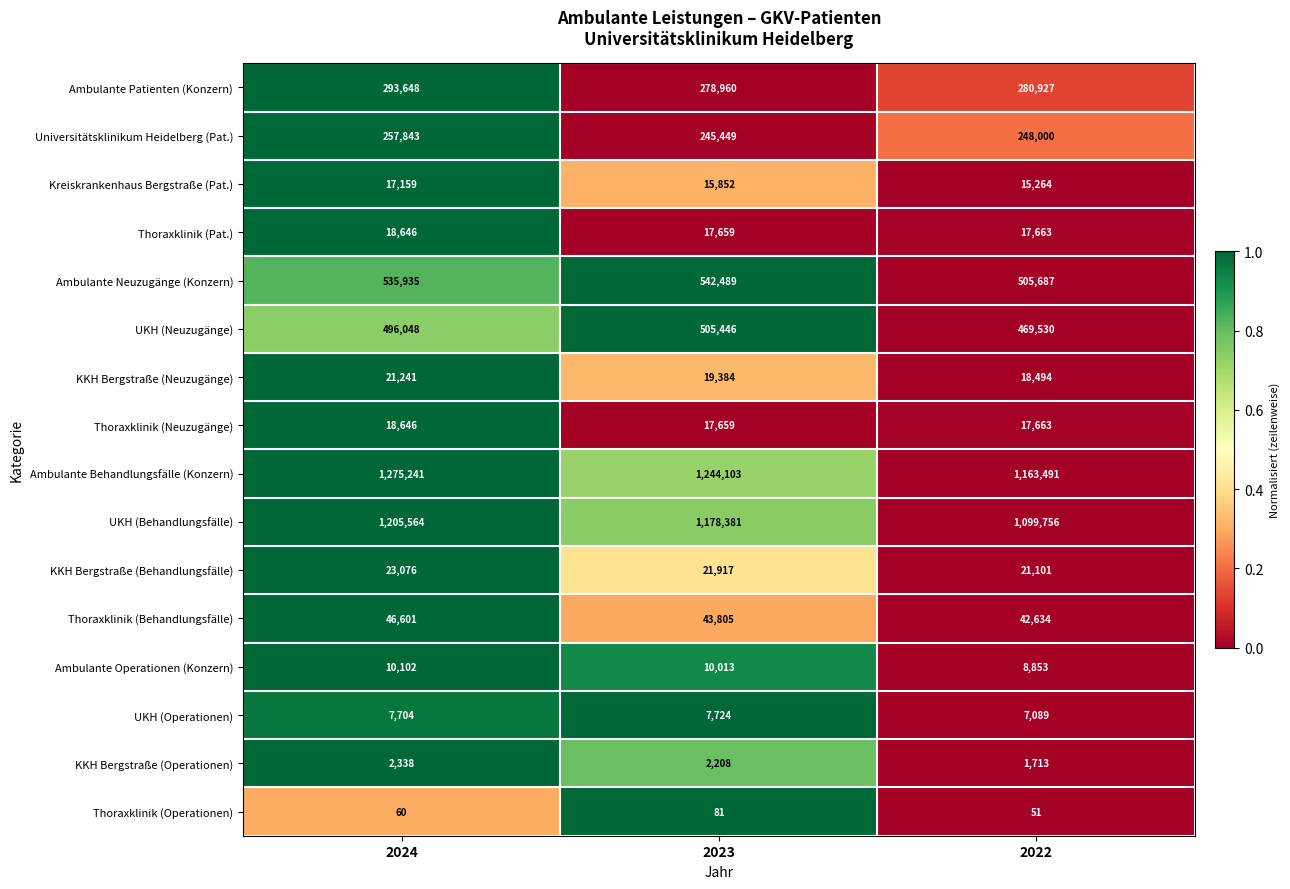

At which category is the sum across all series the highest?

2024